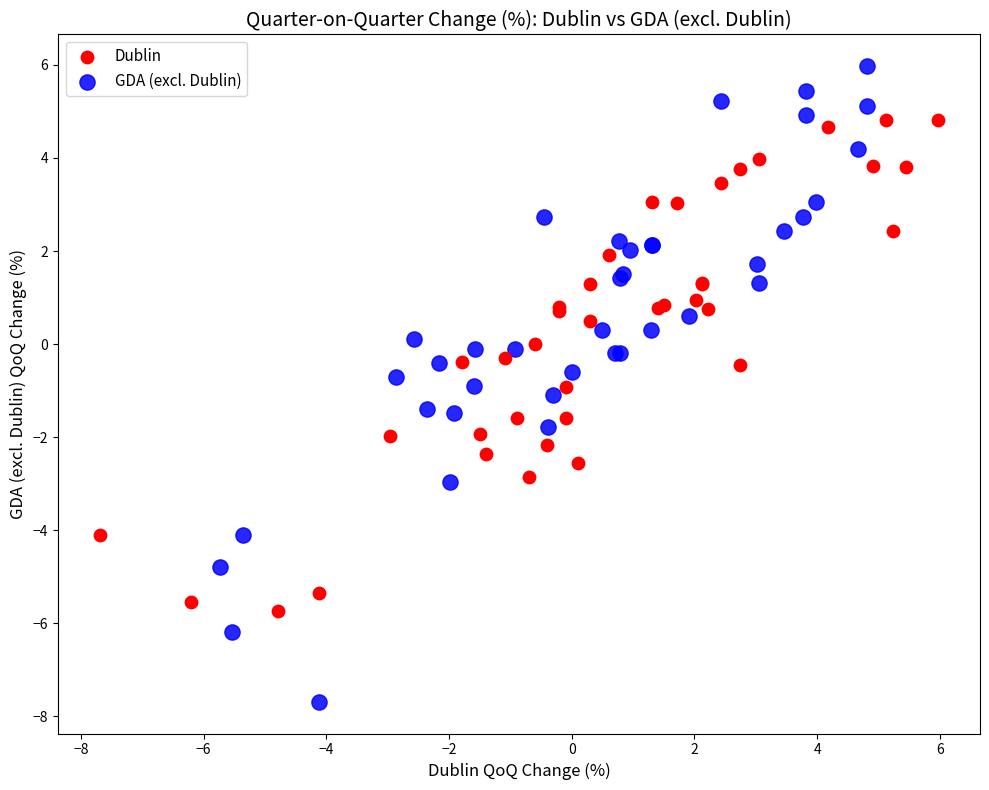

Which series contains the lowest Y value?

GDA (excl. Dublin)